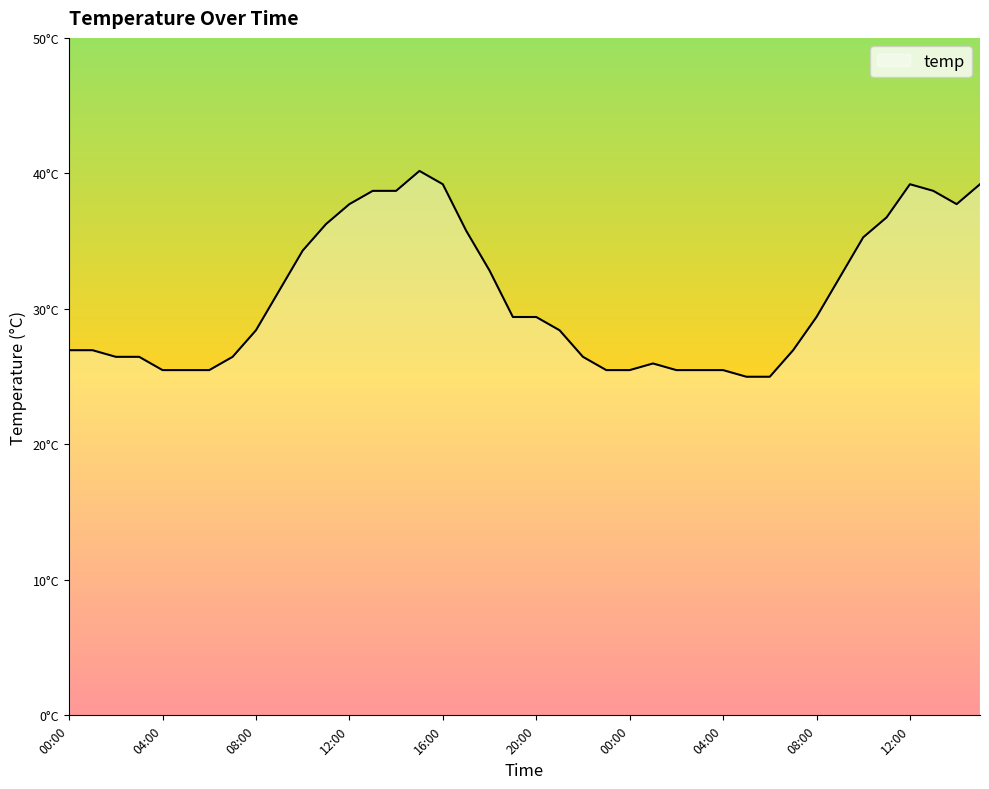

Does the chart display data point markers on the line(s)?

No